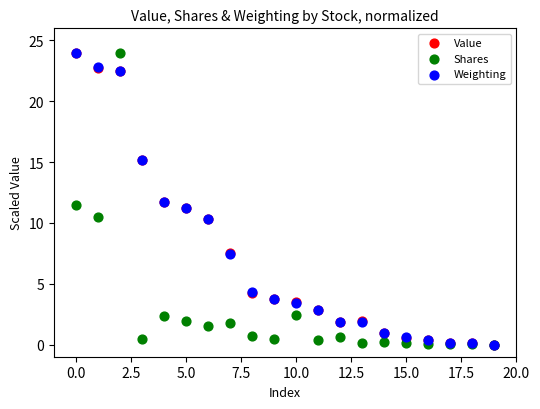

What are all the series names shown in the legend?

Value, Shares, Weighting